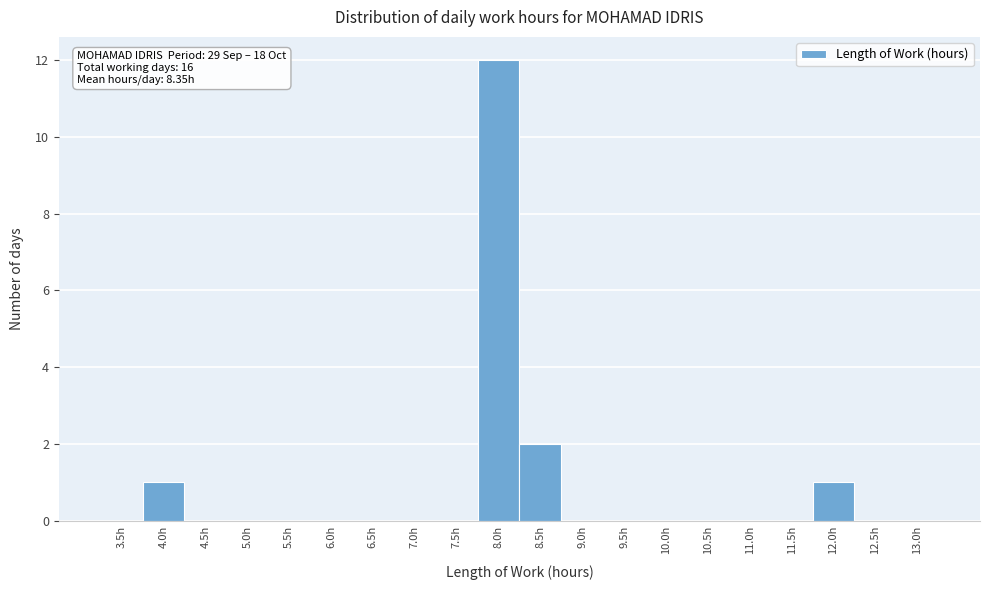

Reading left to right, extract all data points from this chart.

3.5h=0	4.0h=1	4.5h=0	5.0h=0	5.5h=0	6.0h=0	6.5h=0	7.0h=0	7.5h=0	8.0h=12	8.5h=2	9.0h=0	9.5h=0	10.0h=0	10.5h=0	11.0h=0	11.5h=0	12.0h=1	12.5h=0	13.0h=0